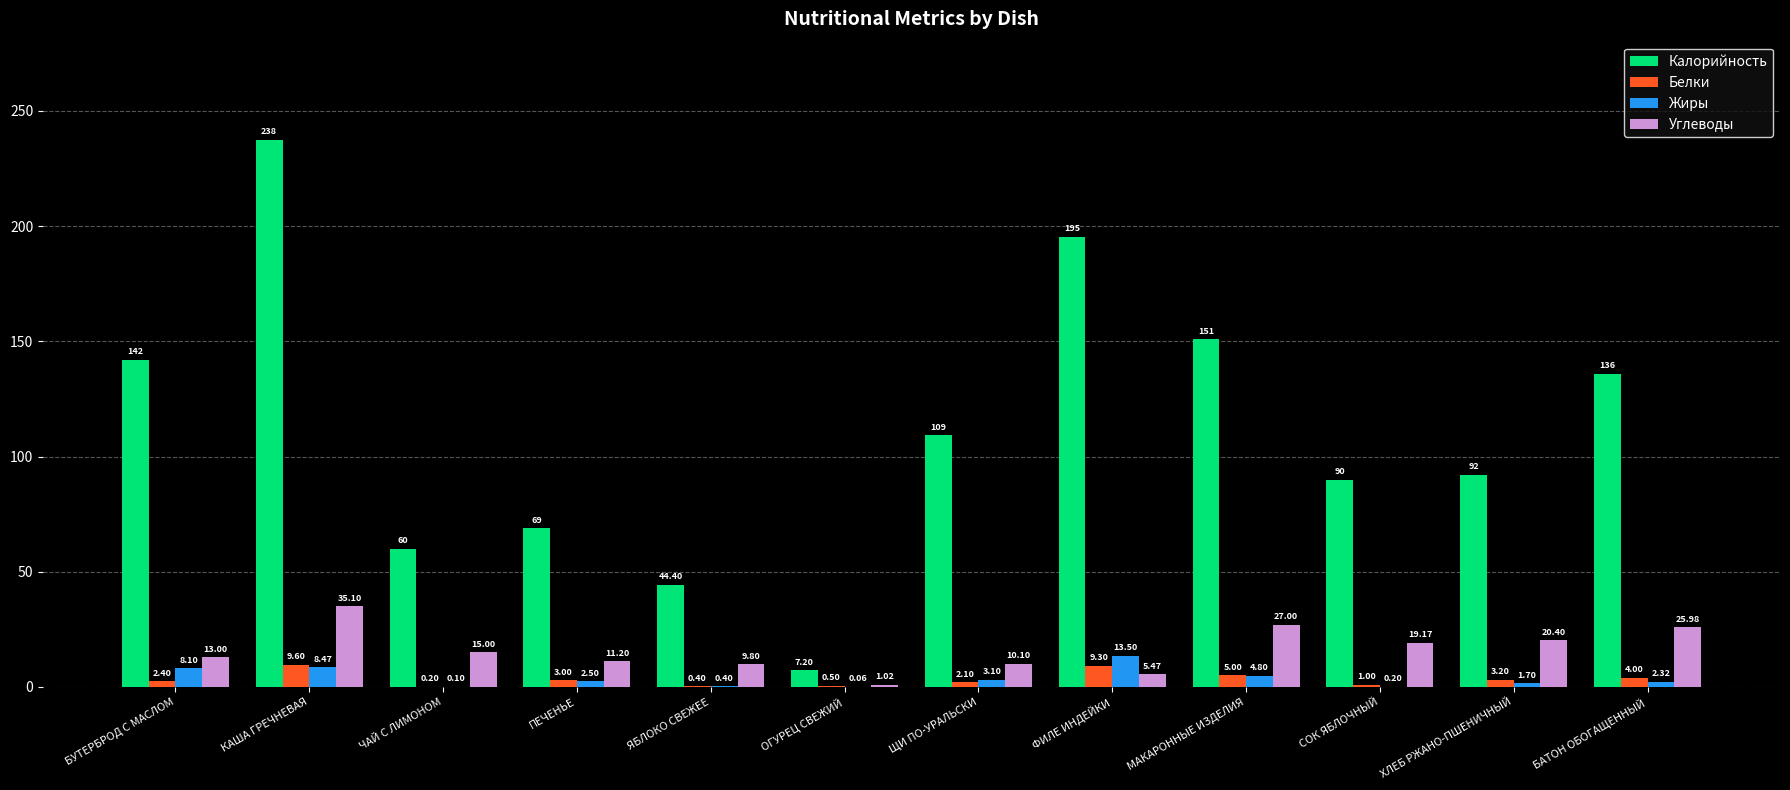

Read the Белки value at МАКАРОННЫЕ ИЗДЕЛИЯ.

5.0